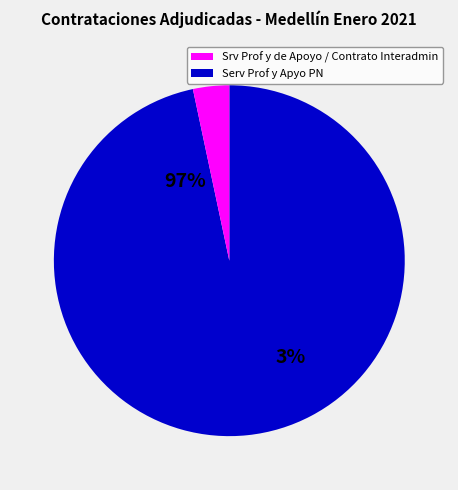

The Serv Prof y Apyo PN 8 slice represents 13% of the pie. True or false?

False